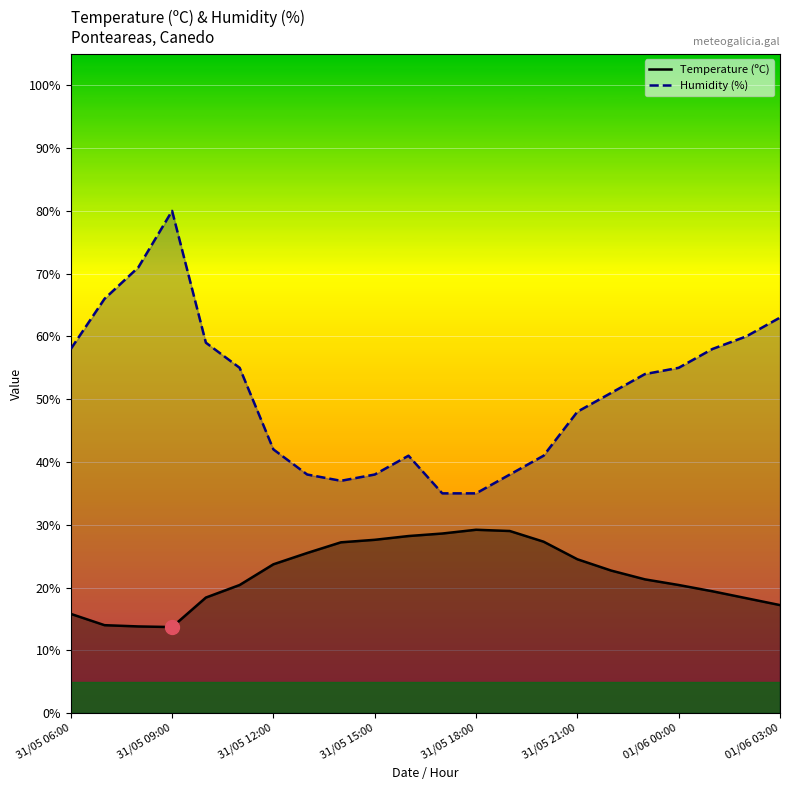

Which series has the widest spread of values?

Humidity (%)